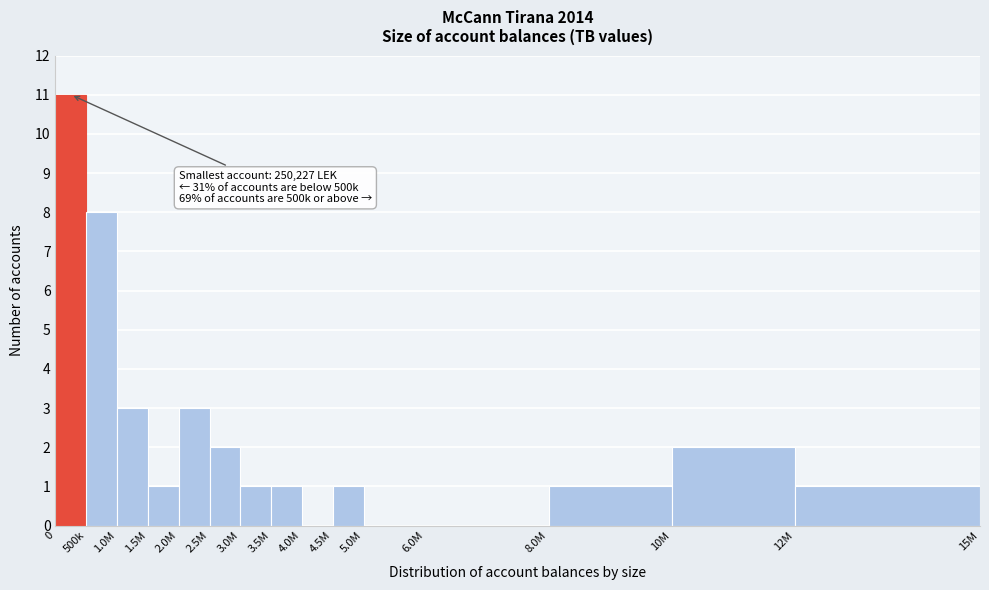

Reading left to right, transcribe all the data shown in this chart.

0=11	500k=8	1.0M=3	1.5M=1	2.0M=3	2.5M=2	3.0M=1	3.5M=1	4.0M=0	4.5M=1	5.0M=0	6.0M=0	8.0M=1	10M=2	12M=1